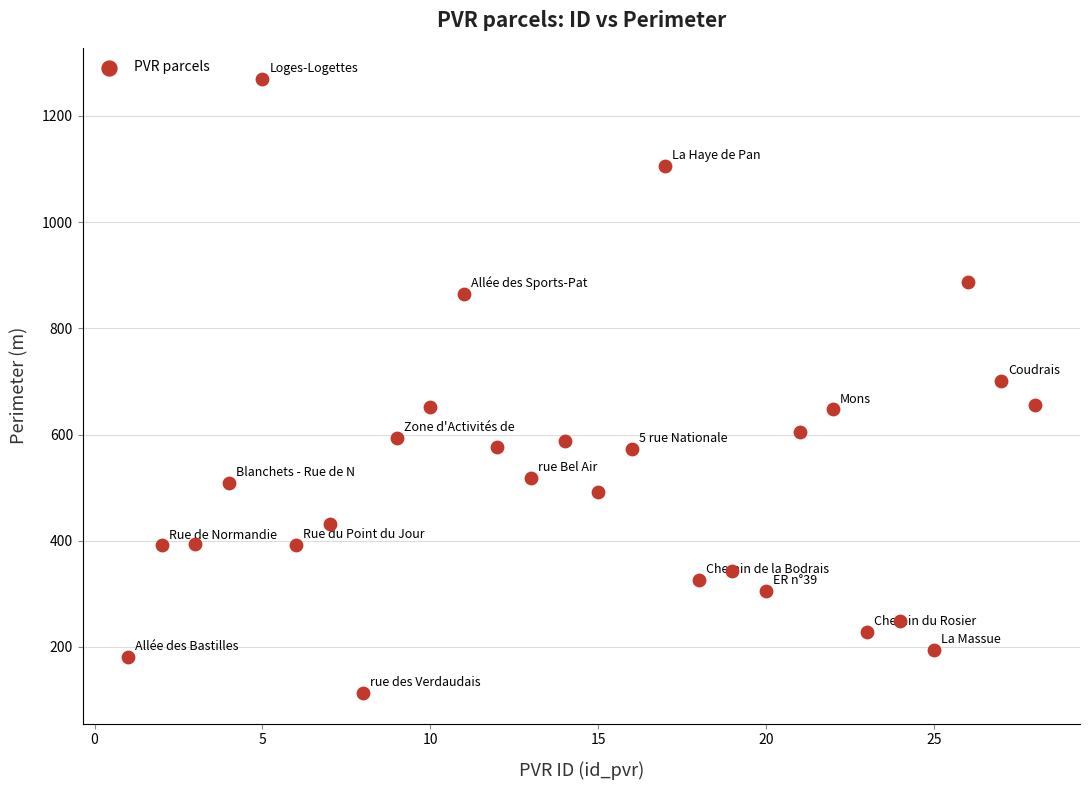

What is the range of X values (max minus min)?

27.0